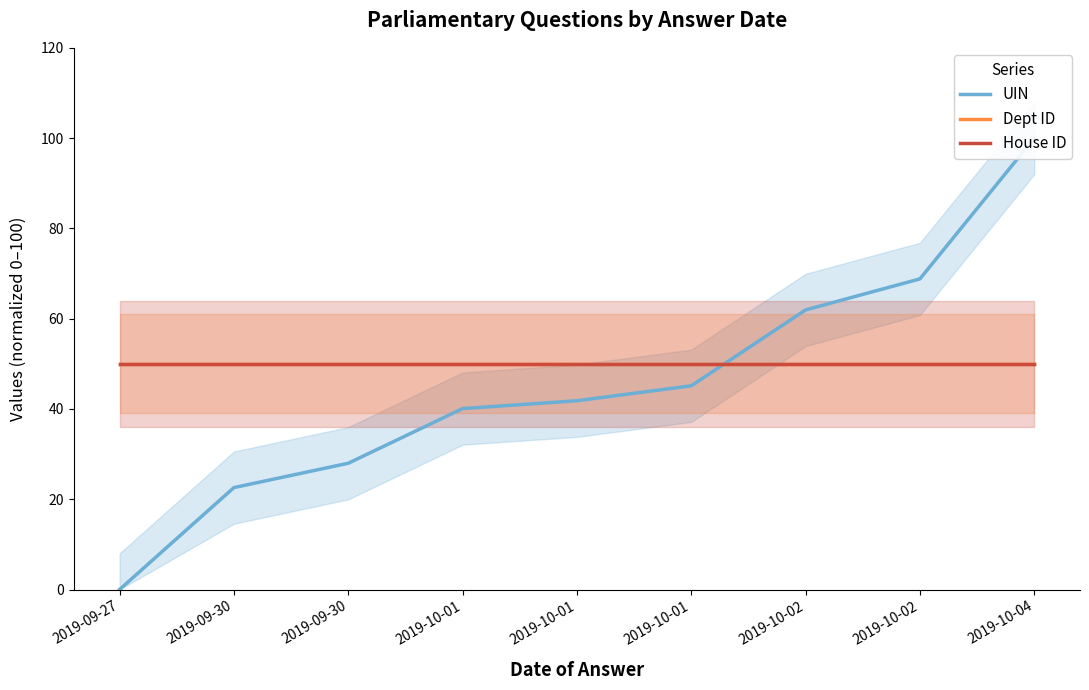

Is it true that House ID equals 50.0 at 2019-10-01?

True